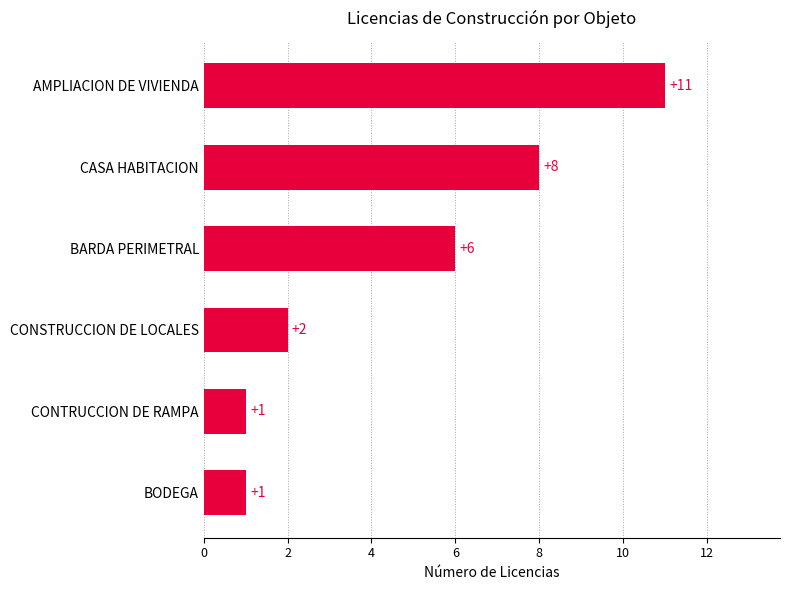

What is the change in value from CASA HABITACION to CONSTRUCCION DE LOCALES?

-6